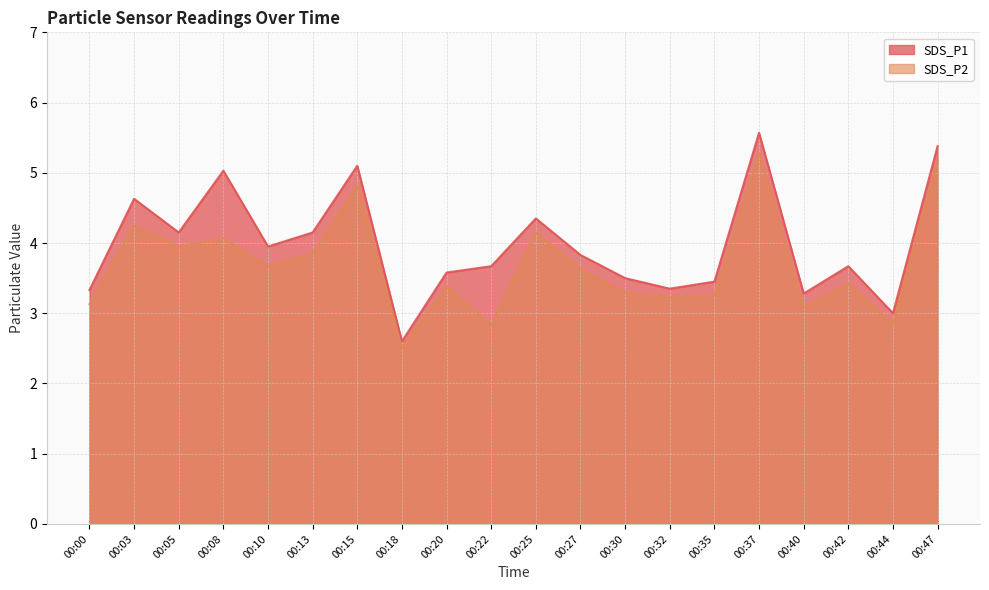

What is the approximate value of SDS_P1 at 00:13?

4.2